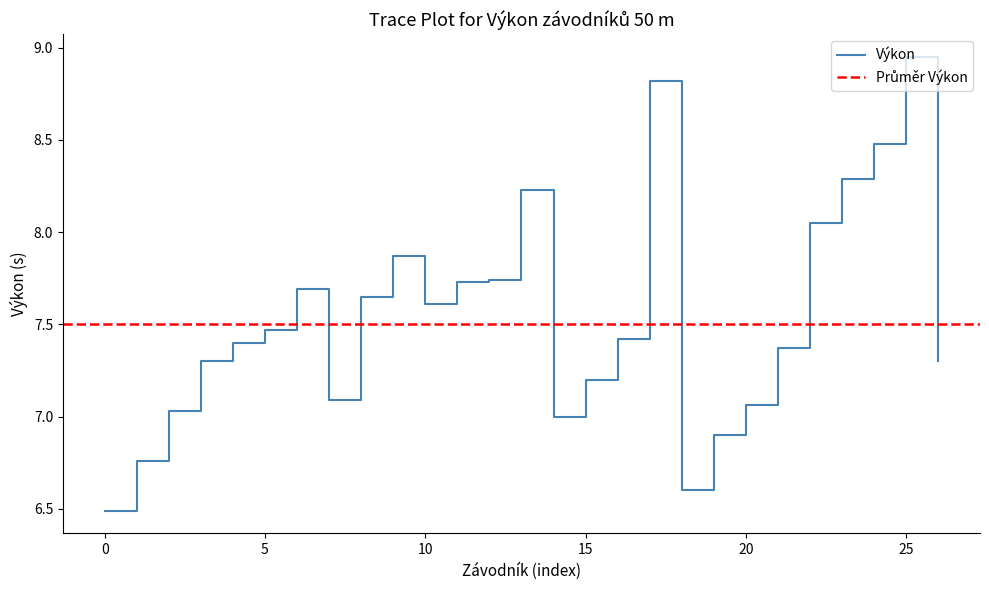

What is the lowest value of the Výkon series?

6.5